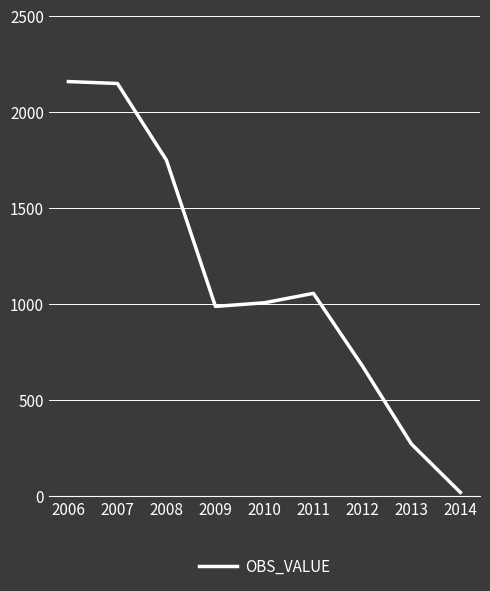

Does the chart display data point markers on the line(s)?

No